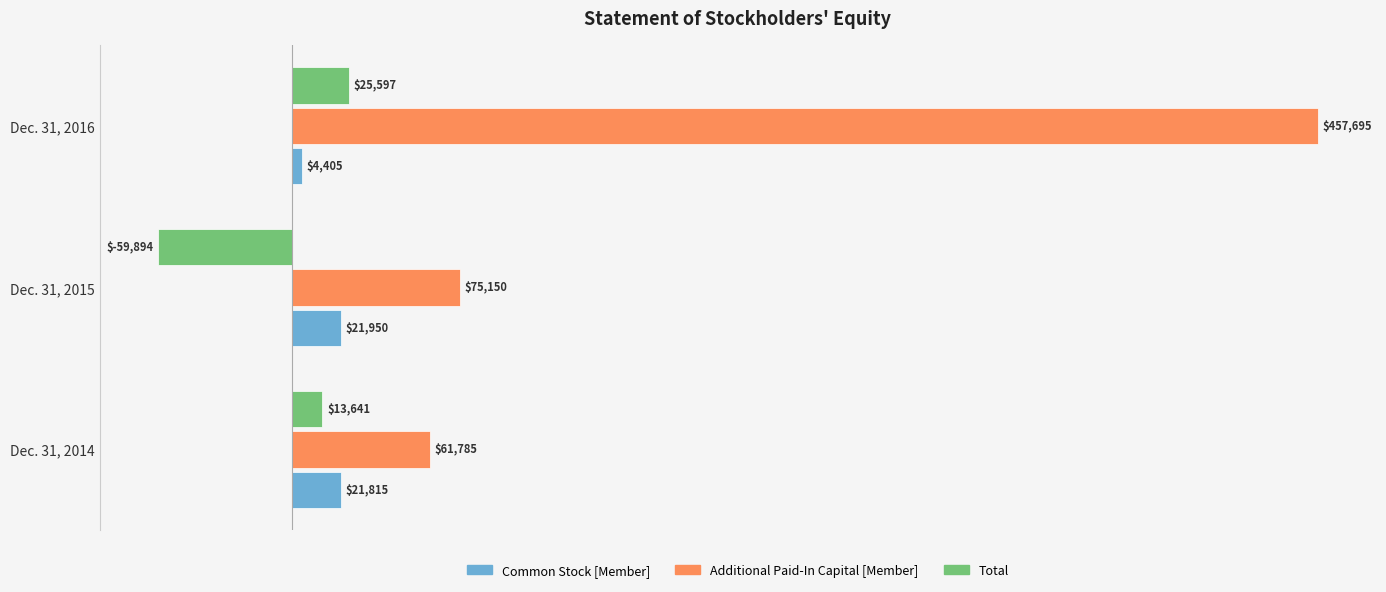

What is the sum of the Additional Paid-In Capital [Member] values at Dec. 31, 2015 and Dec. 31, 2014?

136935